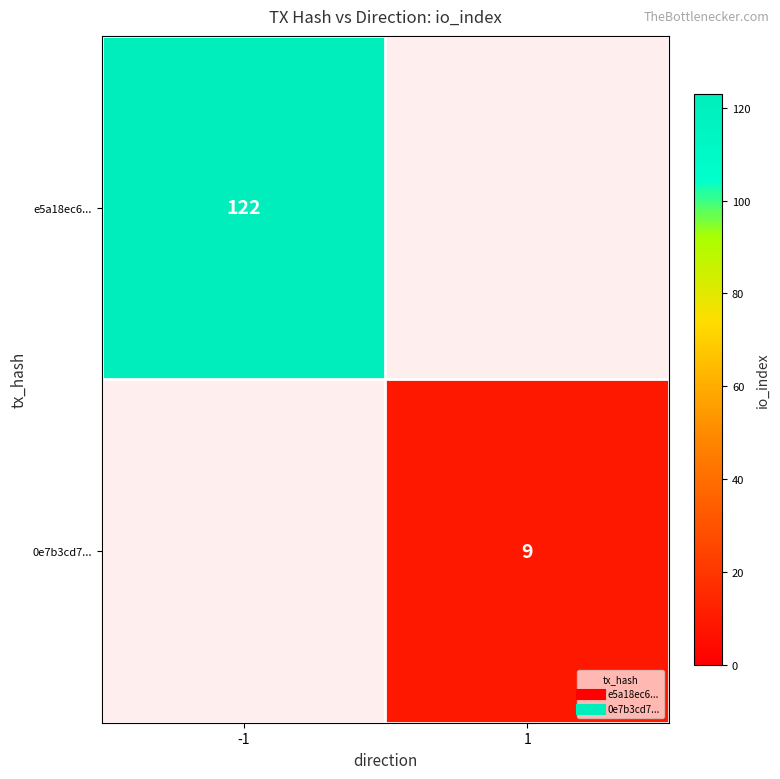

What is the maximum value for e5a18ec6...?

122.0